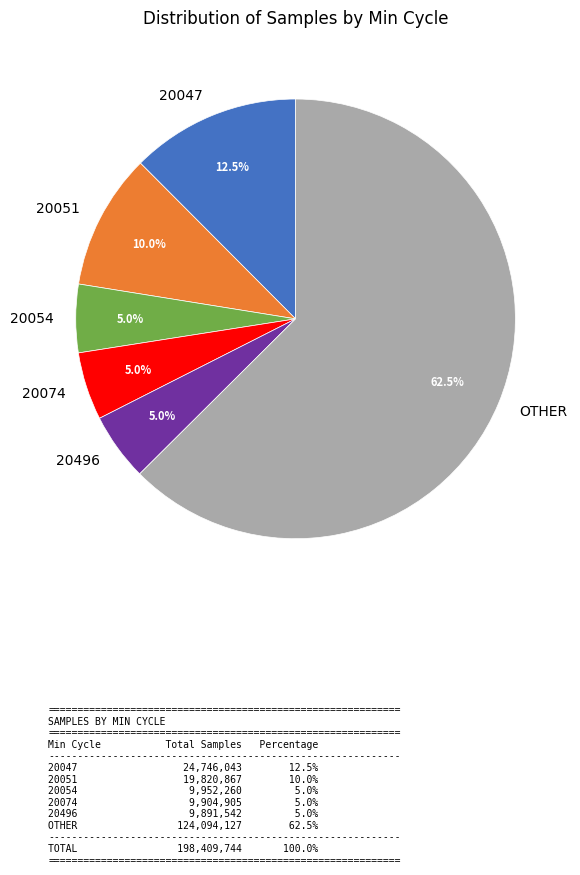

What is the largest slice in the pie chart?

OTHER